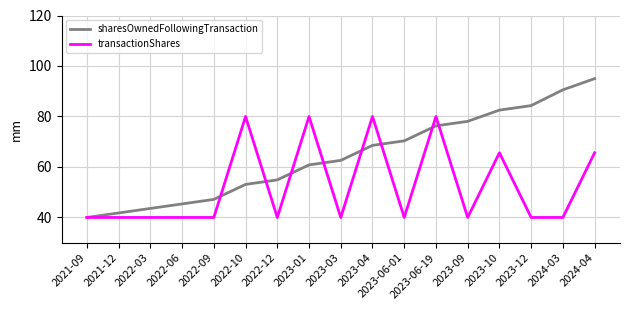

List the series in order of their overall mean, lowest first.

transactionShares, sharesOwnedFollowingTransaction